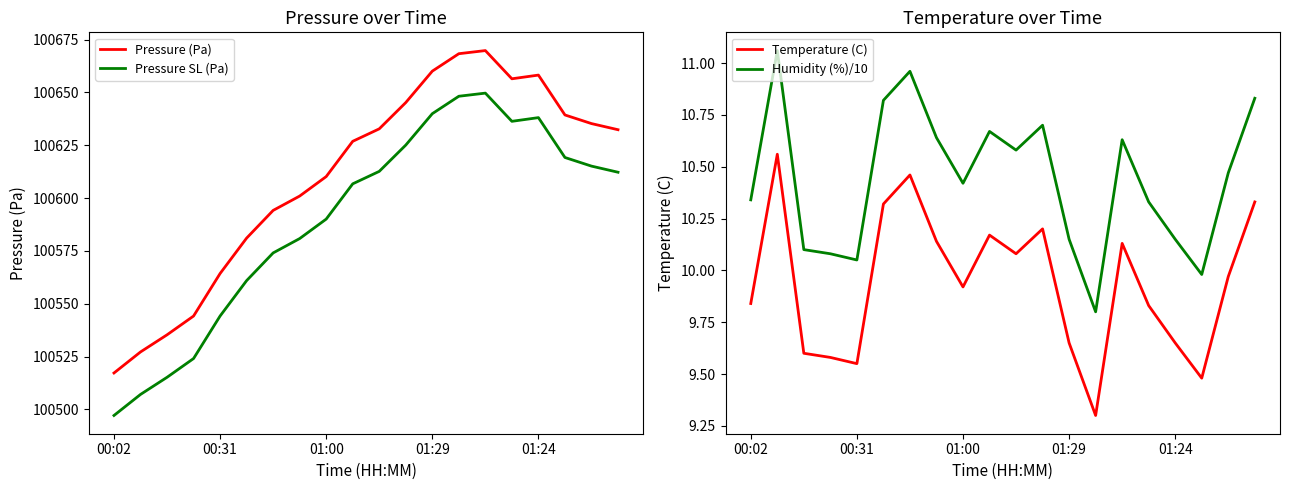

Rank the series at 19 from highest to lowest value.

Pressure (Pa), Pressure SL (Pa), Humidity (%)/10, Temperature (C)